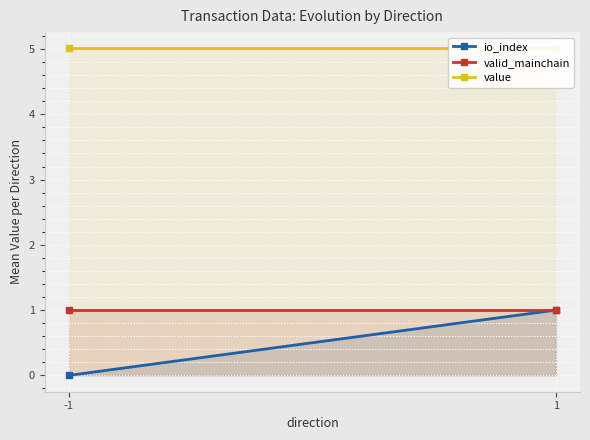

How many distinct data groups are displayed?

3